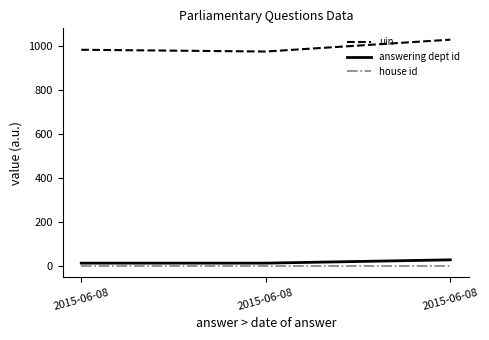

What are all the series names shown in the legend?

uin, answering dept id, house id